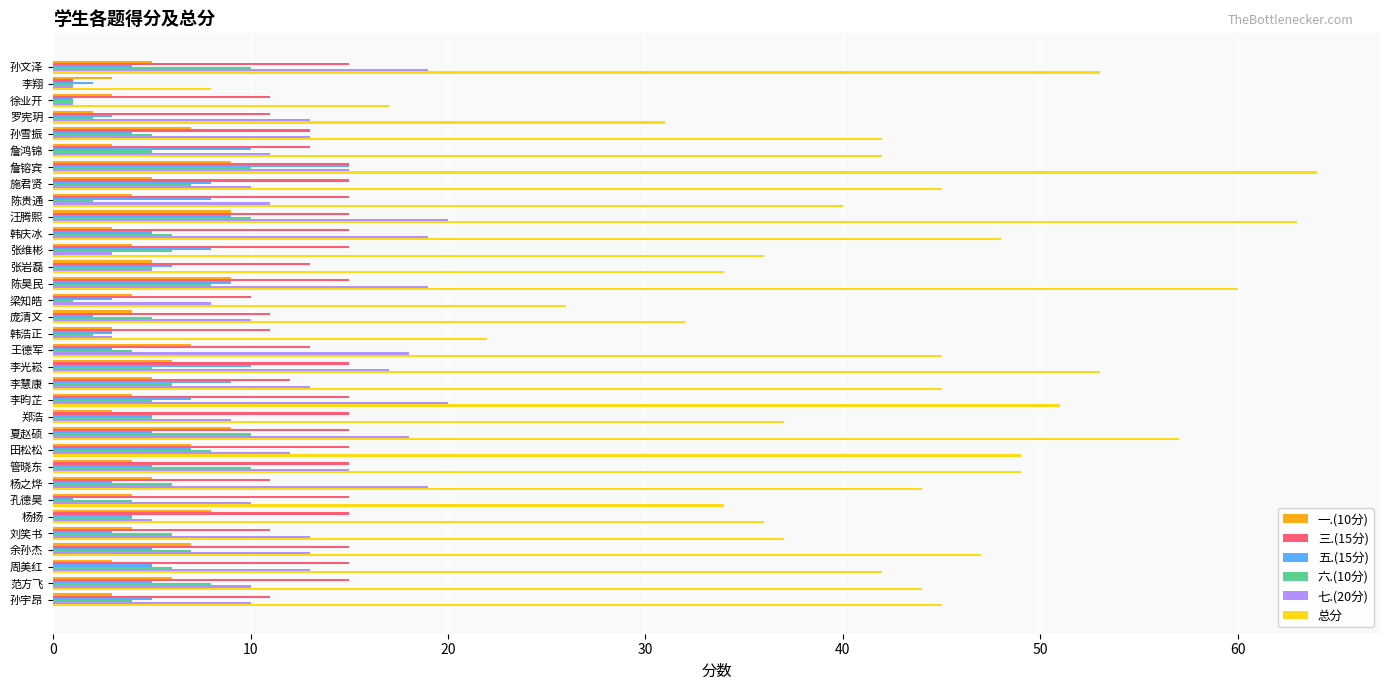

What is the highest value of the 总分 series?

64